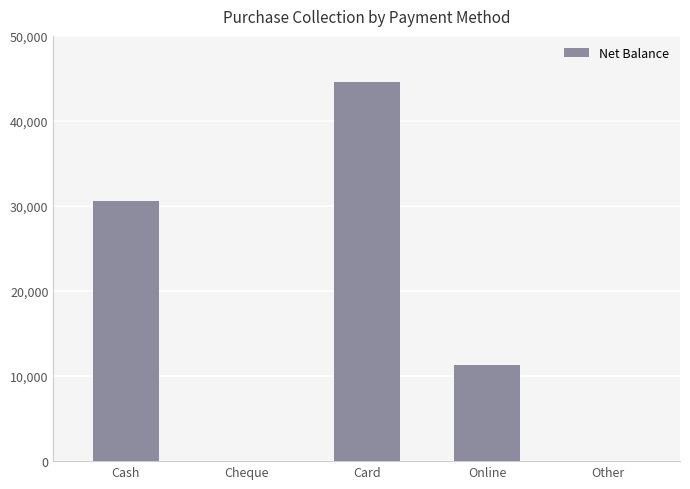

What is the greatest value displayed?

44600